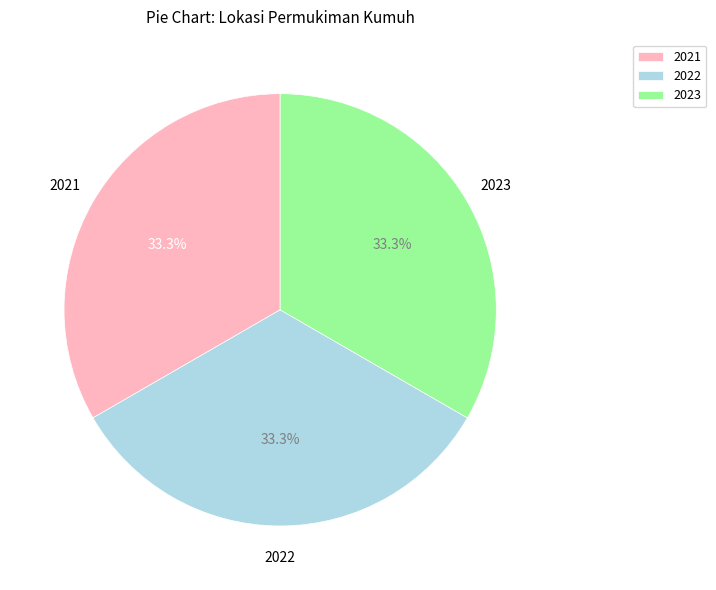

What percentage is NOT represented by 2022?

66.7%